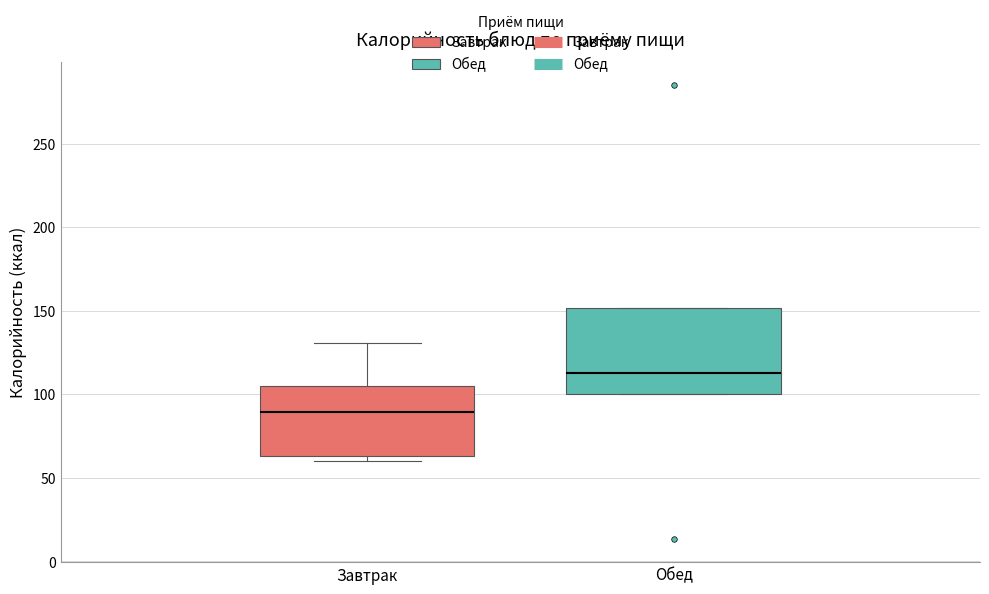

Which box is the tallest, from its lower edge to its upper edge?

Обед